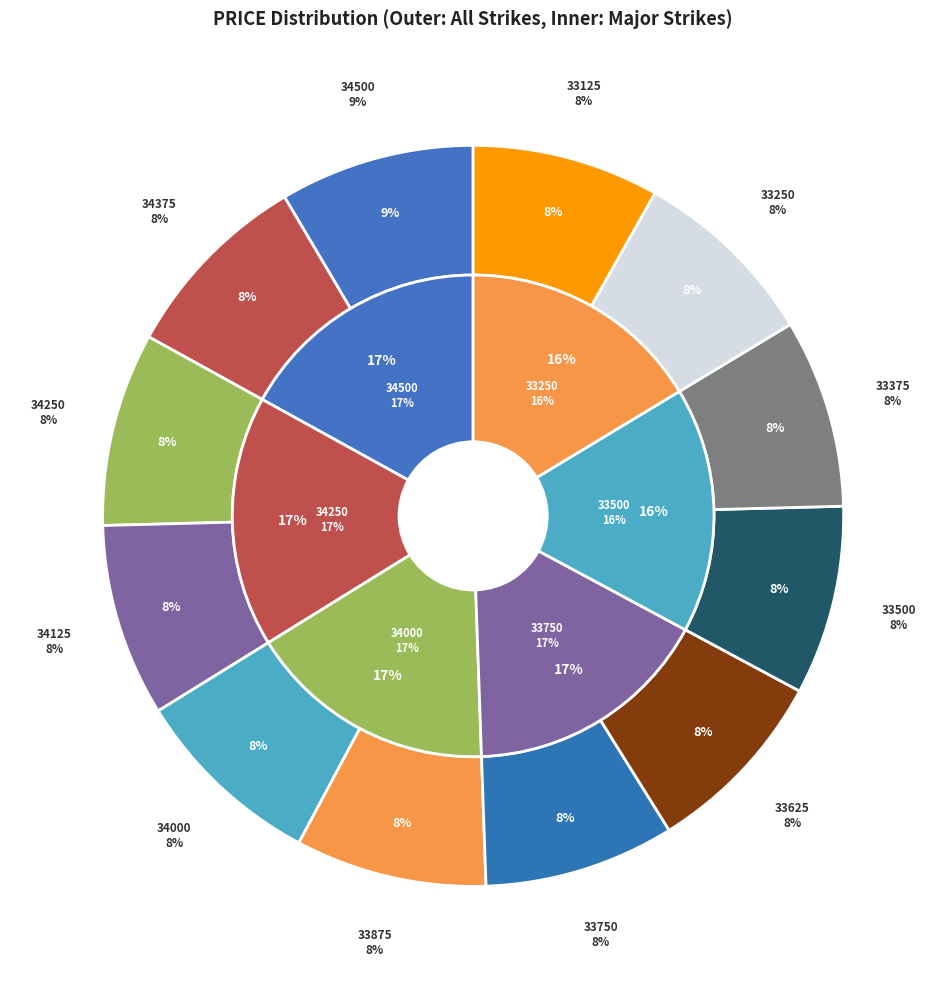

The 33750 slice represents 14% of the pie. True or false?

False